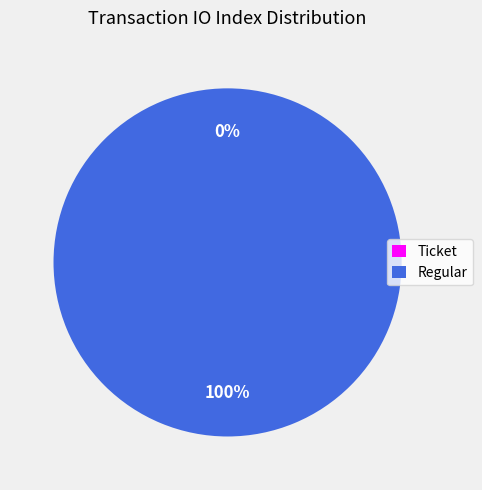

Which category has the smallest portion of the pie?

Ticket